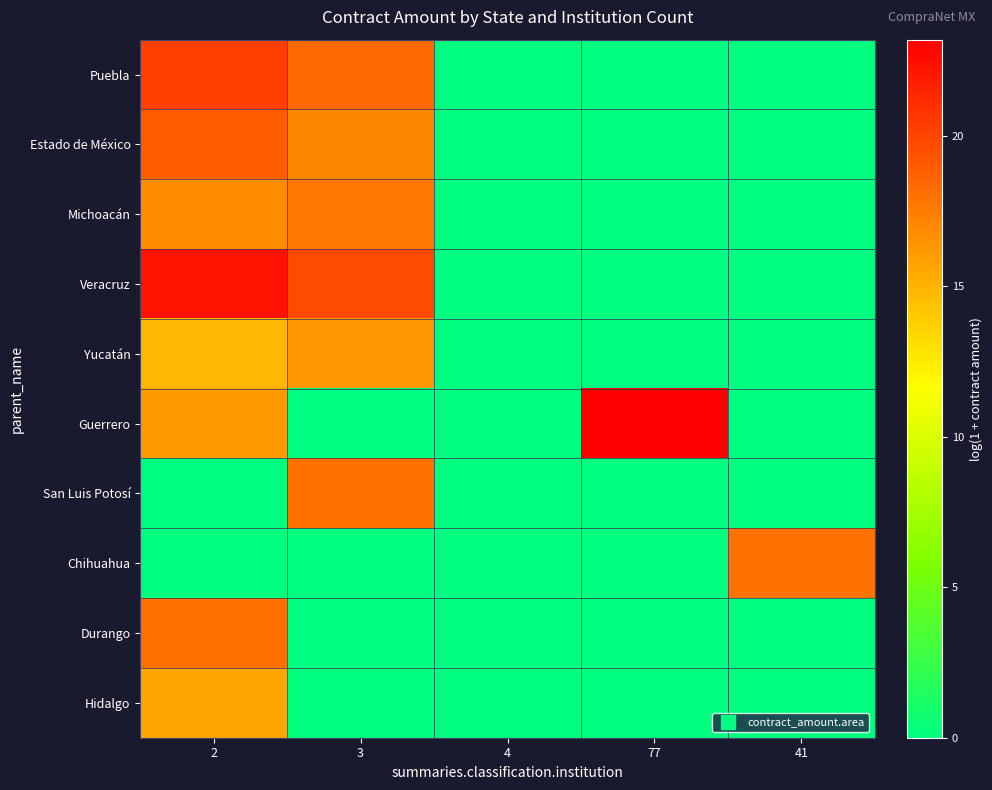

Rank the series at 2 from lowest to highest value.

San Luis Potosí, Chihuahua, Yucatán, Hidalgo, Guerrero, Michoacán, Durango, Estado de México, Puebla, Veracruz